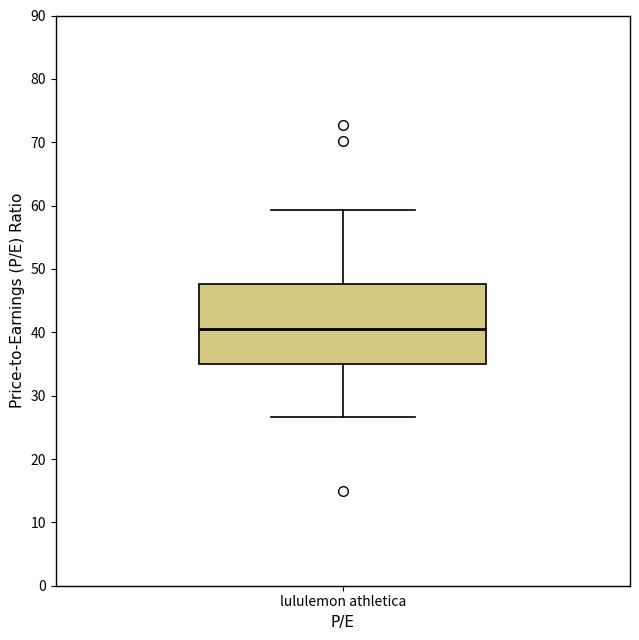

Read this box plot against the y-axis: the position of the median line, the range covered by the box, and the ends of both whiskers. The values are not printed on the chart, so give them approximately, as read against the axis.

median 40, box 35 to 48, whiskers 27 to 59